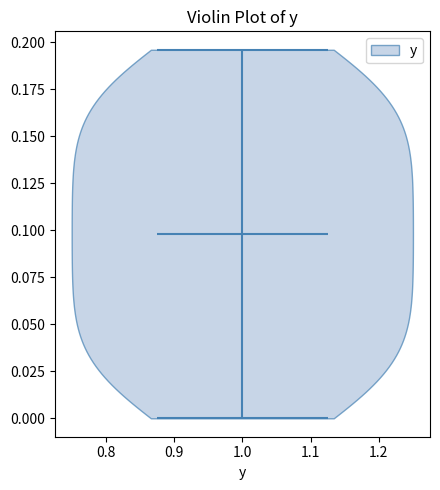

Read this violin plot against the y-axis: where its median line is, and the lowest and highest points the violin reaches. The values are not printed on the chart, so give them approximately, as read against the axis.

median line 0.100, lowest point 0.000, highest point 0.195